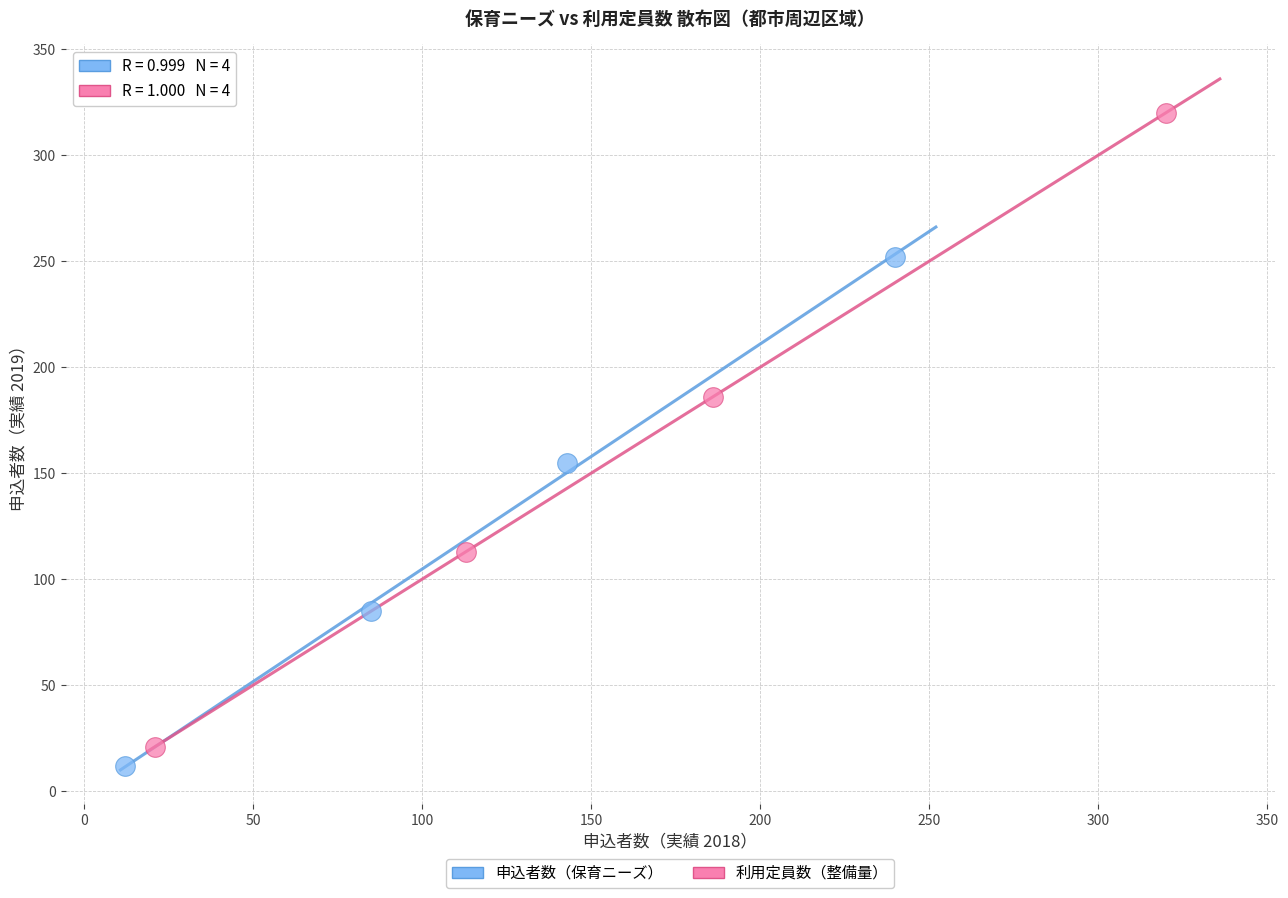

Which series contains the highest Y value?

利用定員数（整備量）